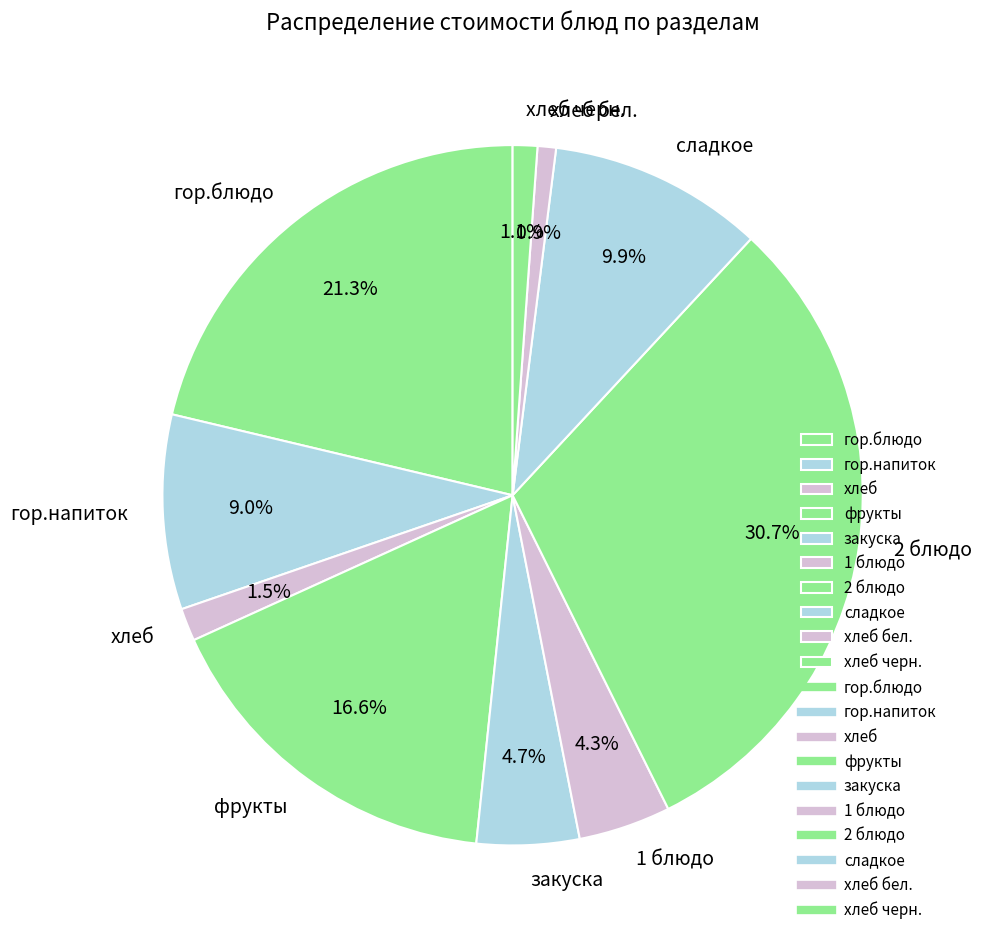

What is the largest slice in the pie chart?

2 блюдо